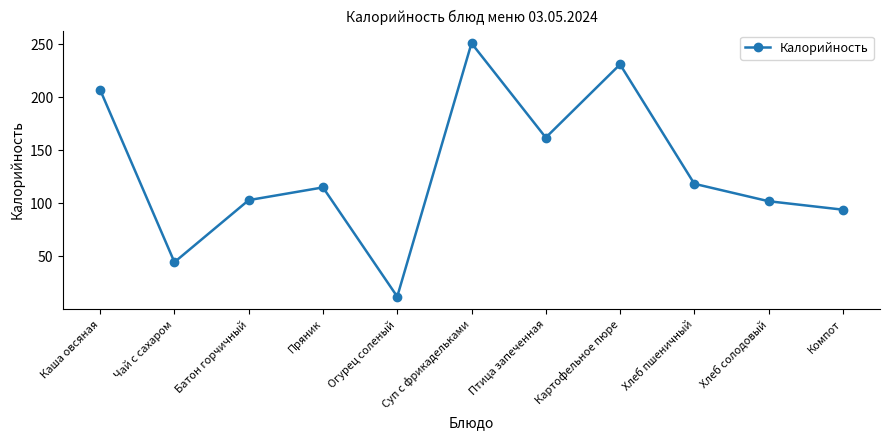

Does the chart have visible grid lines?

No